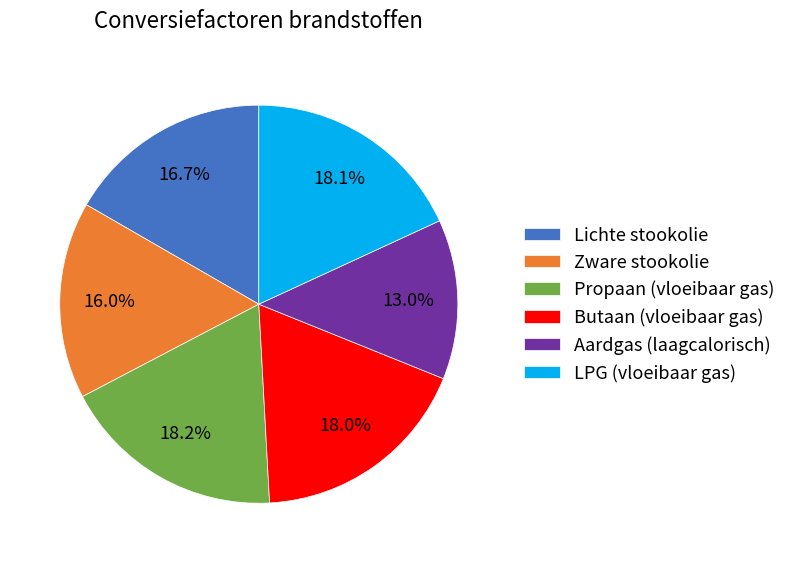

To the nearest percent, what percentage of the pie is Butaan (vloeibaar gas)?

18%